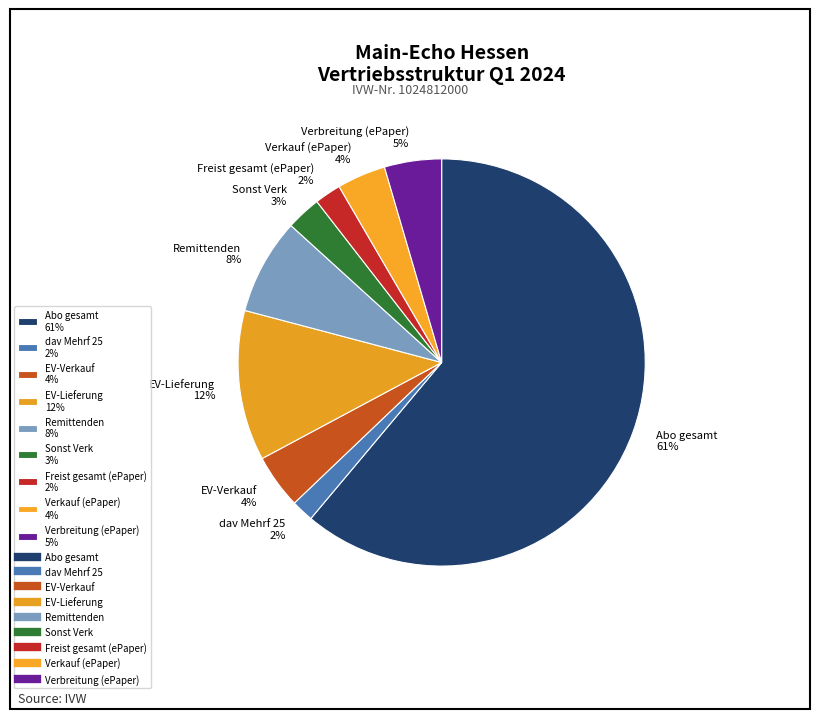

Which slice is the largest?

Abo gesamt